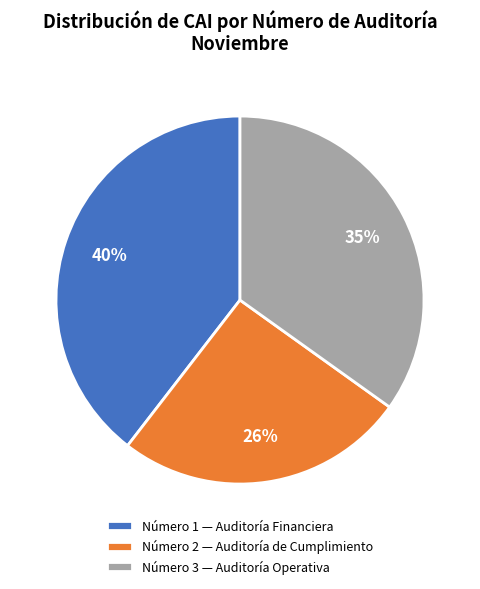

What is the smallest slice in the pie chart?

Número 2 — Auditoría de Cumplimiento